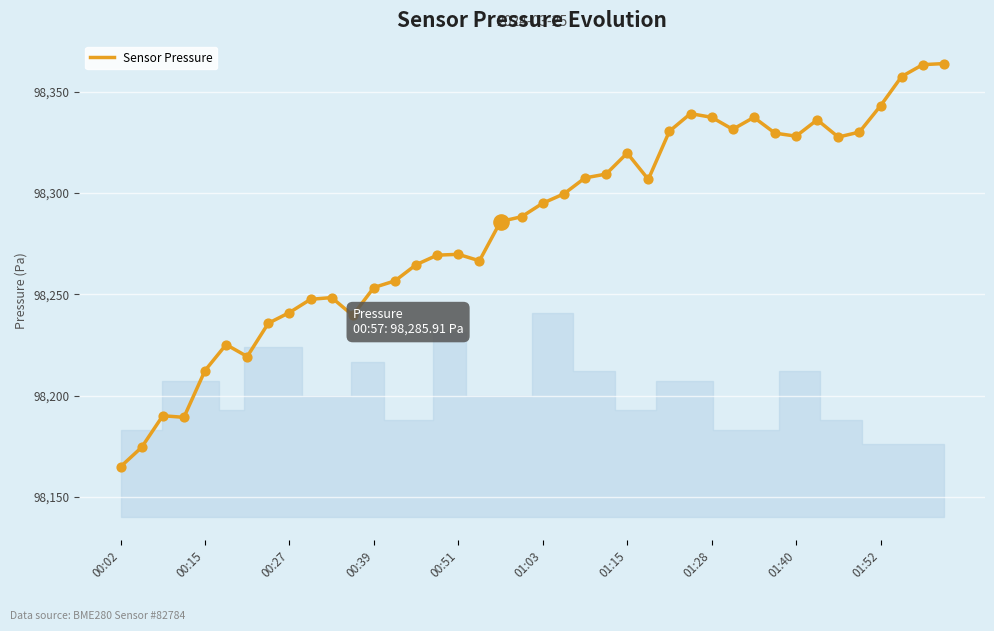

What is the difference between the maximum and minimum values?

198.9